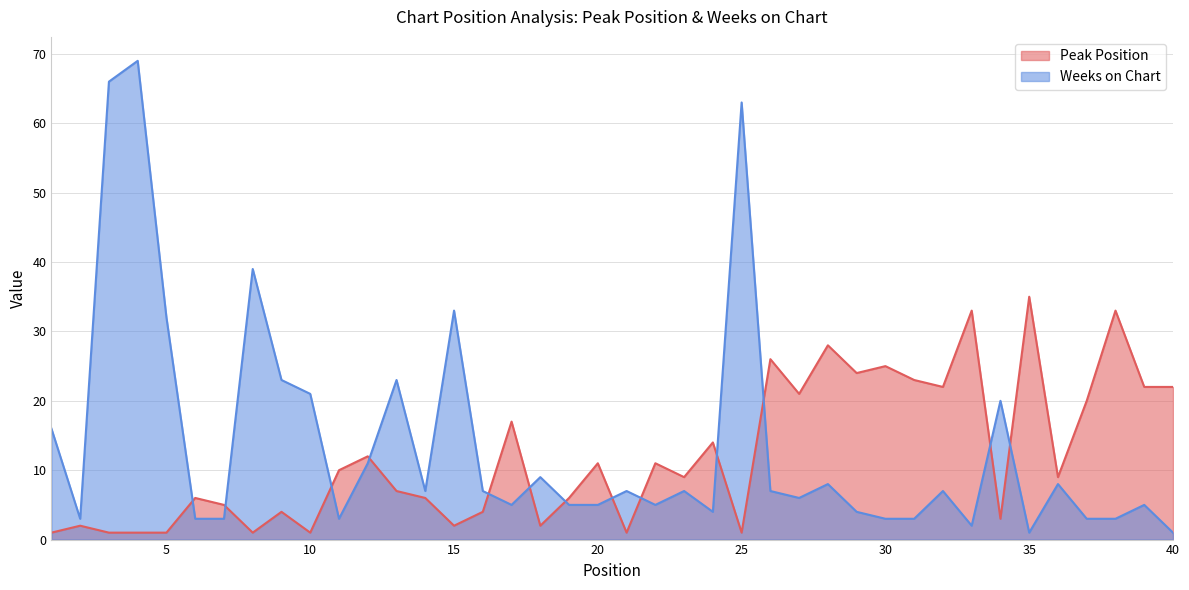

What is the value of the Weeks on Chart point at the 31st from the left?

3